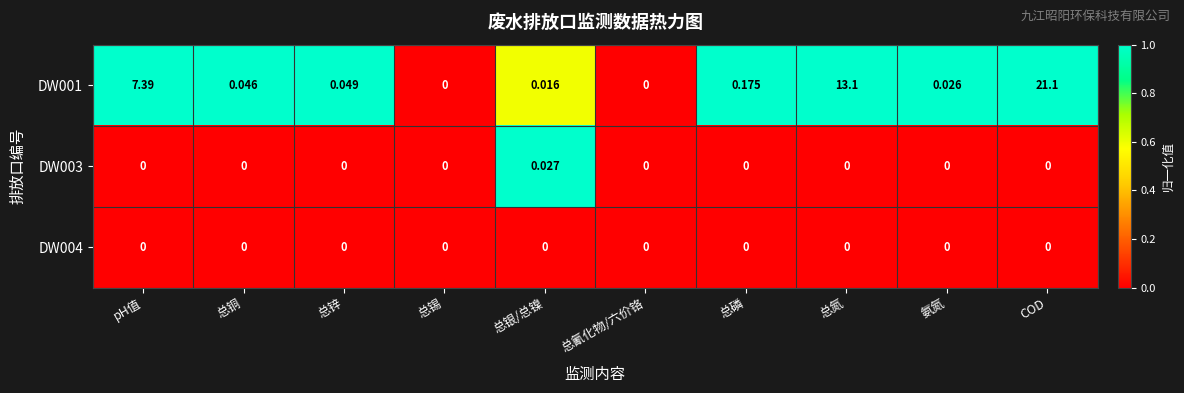

Where is DW001 nearest to the value 10?

pH值